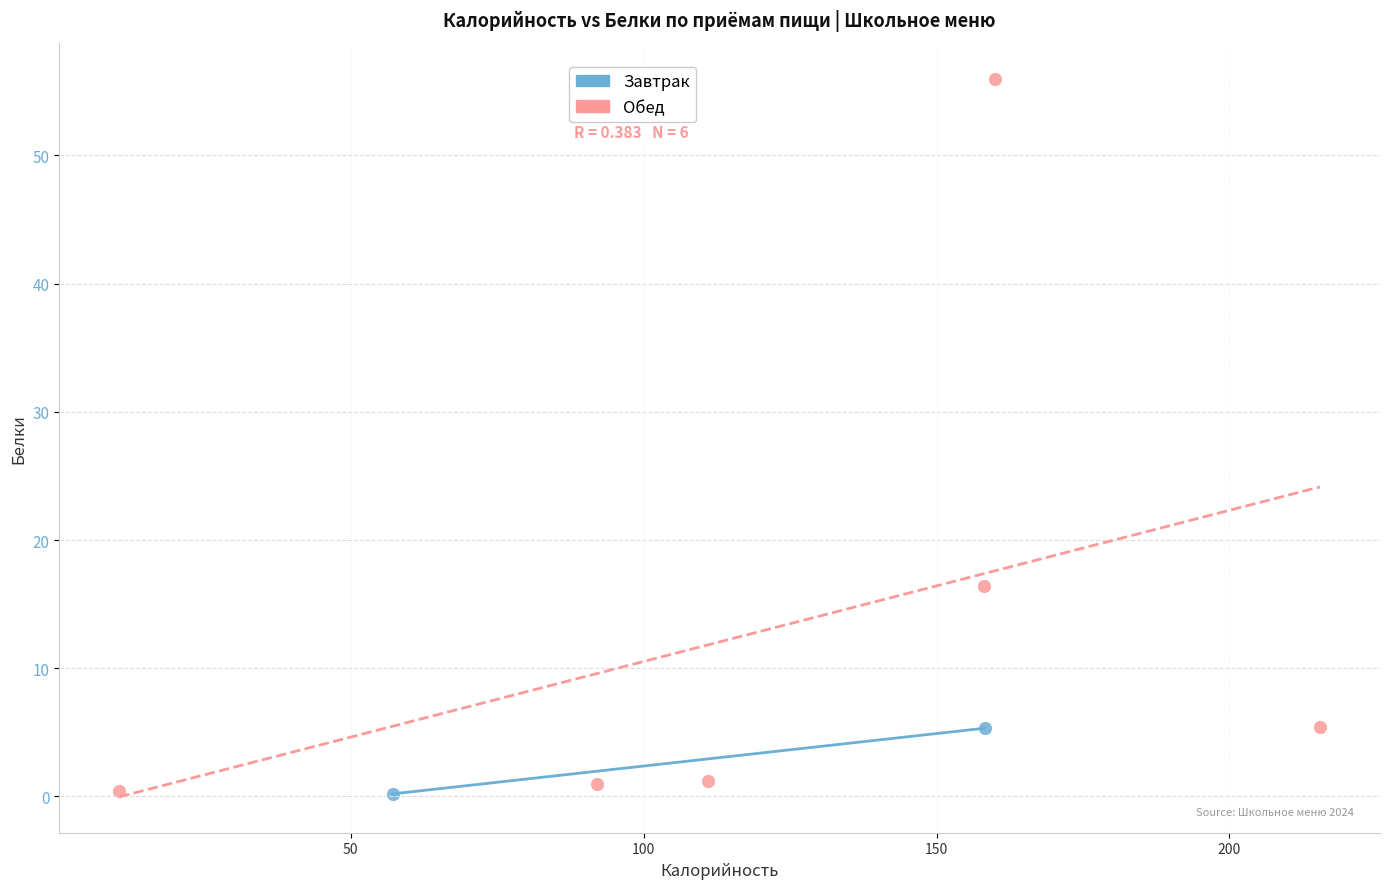

What are all the series names shown in the legend?

Завтрак, Обед